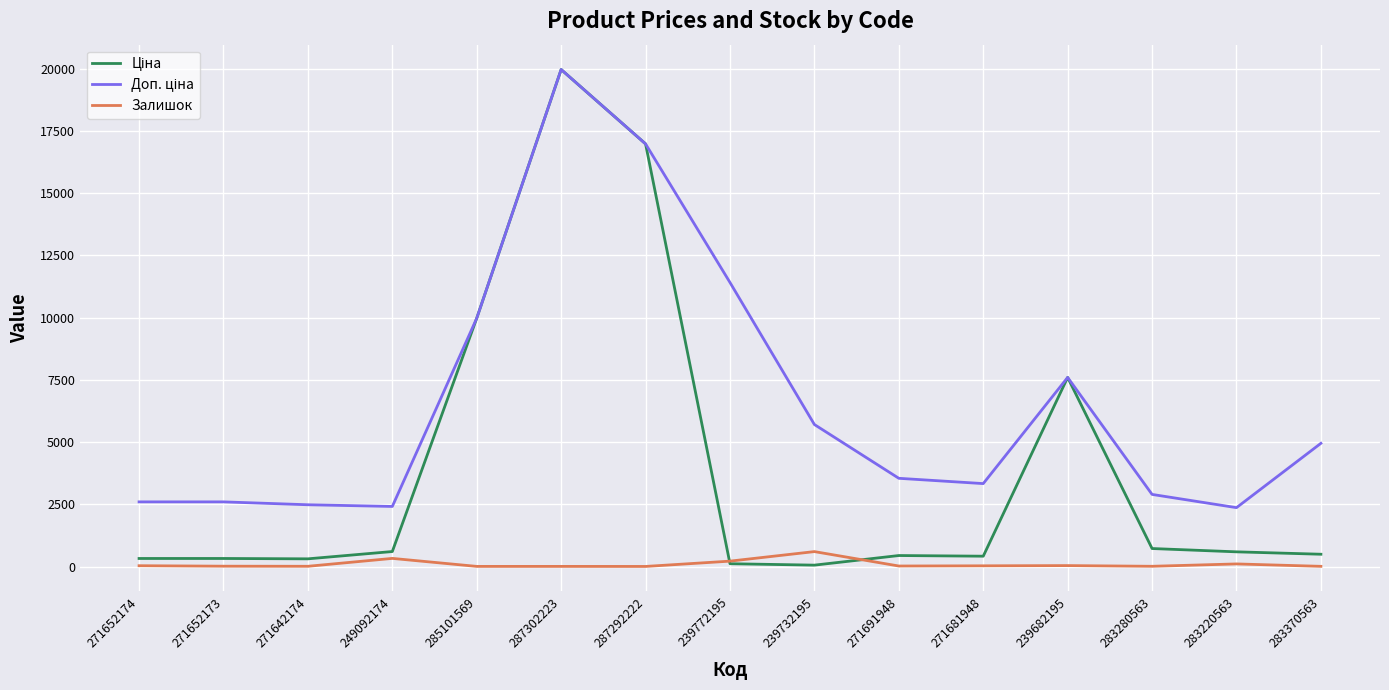

At which category is the sum across all series the highest?

287302223